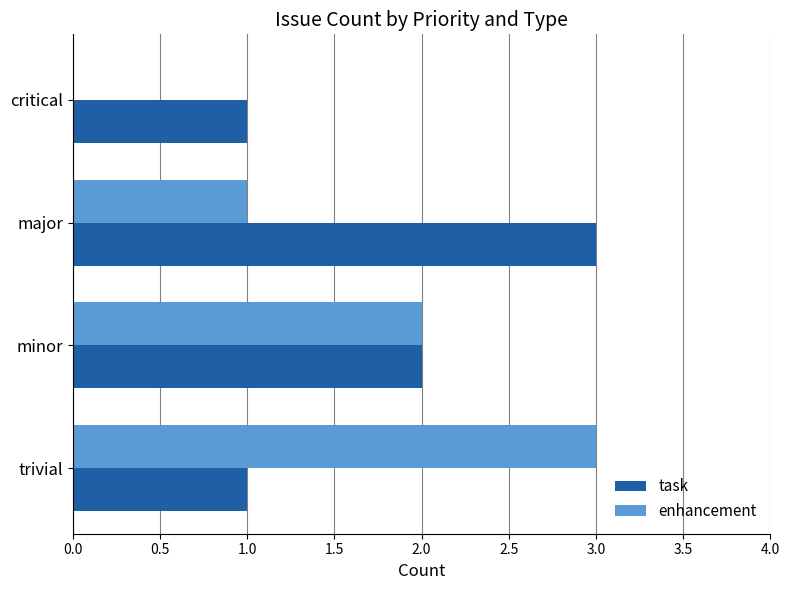

Is the value of task at critical greater than the value of enhancement at critical?

Yes